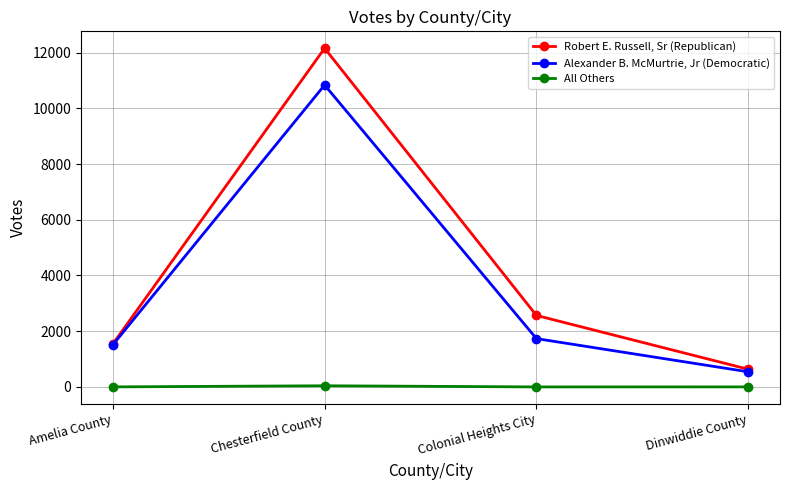

At Chesterfield County, list the series in order from largest to smallest.

Robert E. Russell, Sr (Republican), Alexander B. McMurtrie, Jr (Democratic), All Others